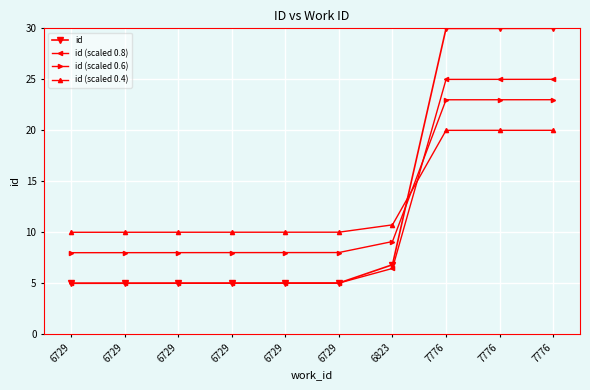

Reading right to left, transcribe all the data shown in this chart.

id: 7776=30.0	7776=30.0	7776=30.0	6823=6.8	6729=5.0	6729=5.0	6729=5.0	6729=5.0	6729=5.0	6729=5.0
id (scaled 0.8): 7776=25.0	7776=25.0	7776=25.0	6823=6.5	6729=5.0	6729=5.0	6729=5.0	6729=5.0	6729=5.0	6729=5.0
id (scaled 0.6): 7776=23.0	7776=23.0	7776=23.0	6823=9.1	6729=8.0	6729=8.0	6729=8.0	6729=8.0	6729=8.0	6729=8.0
id (scaled 0.4): 7776=20.0	7776=20.0	7776=20.0	6823=10.7	6729=10.0	6729=10.0	6729=10.0	6729=10.0	6729=10.0	6729=10.0